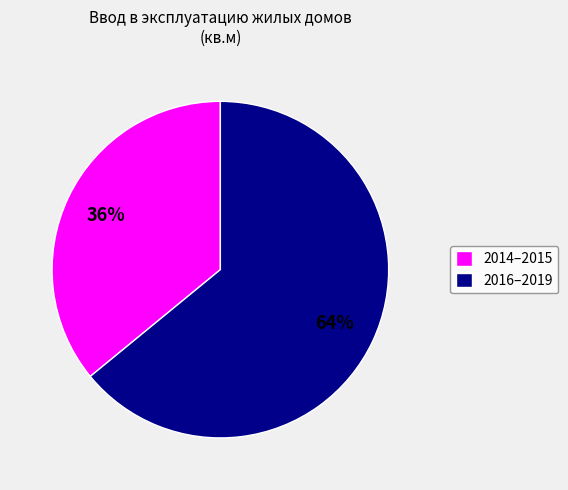

What percentage is the 2014–2015 slice, to the nearest percent?

36%